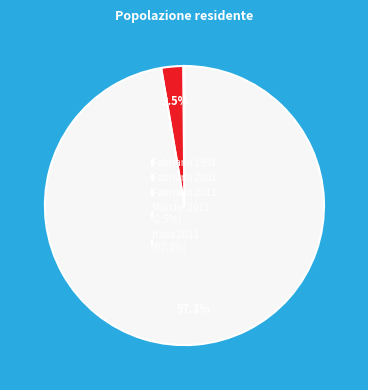

Combined, do Italia 2011 (97.3%) and Marche 2011 (2.5%) account for over 50%?

Yes